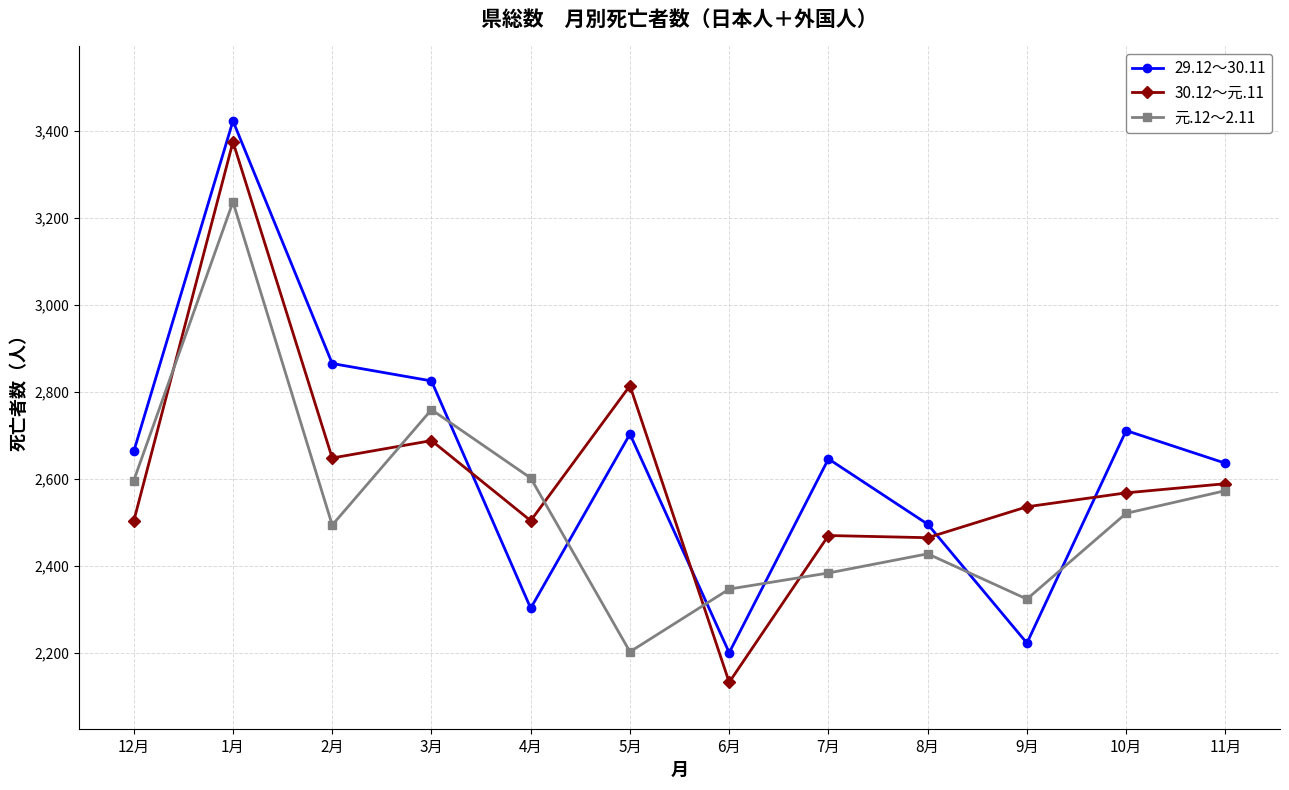

Which category has the lowest value in the 30.12～元.11 series?

6月